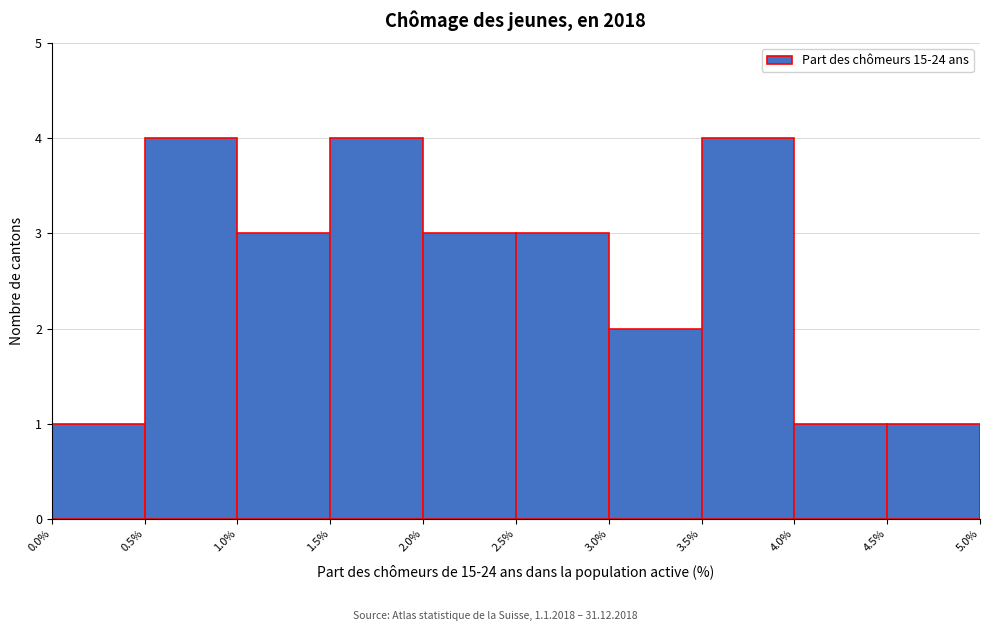

Reading left to right, transcribe this chart: for each bar, give the range it covers on the x-axis and its height. The values are not printed on the chart, so give them approximately, as read against the axis.

0.0% to 0.5%: 1
0.5% to 1.0%: 4
1.0% to 1.5%: 3
1.5% to 2.0%: 4
2.0% to 2.5%: 3
2.5% to 3.0%: 3
3.0% to 3.5%: 2
3.5% to 4.0%: 4
4.0% to 4.5%: 1
4.5% to 5.0%: 1